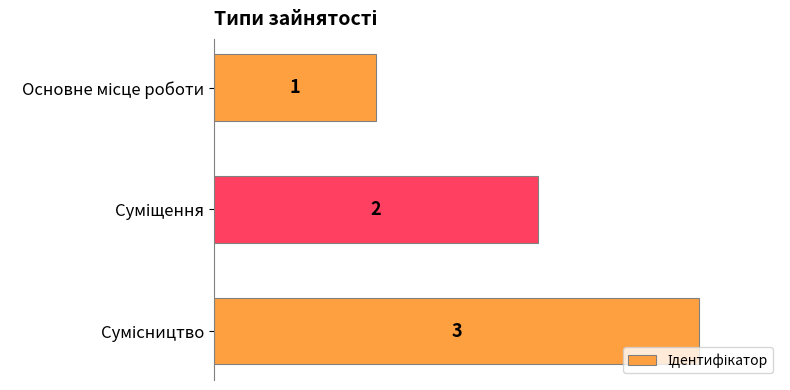

What is the sum of all values?

6